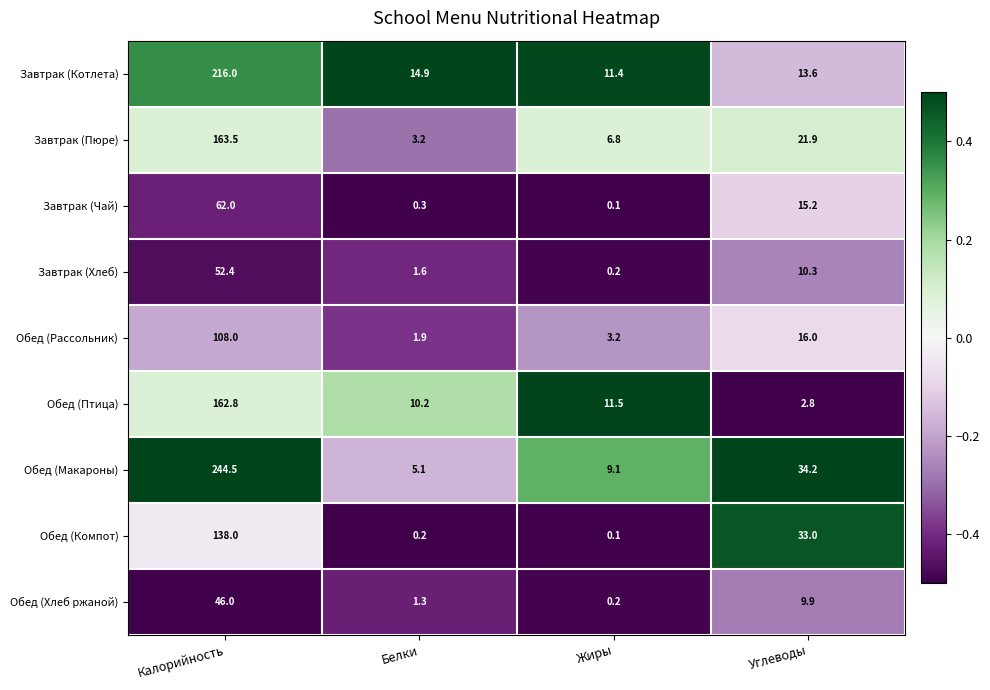

Which series has the largest total across all categories?

Обед (Макароны)